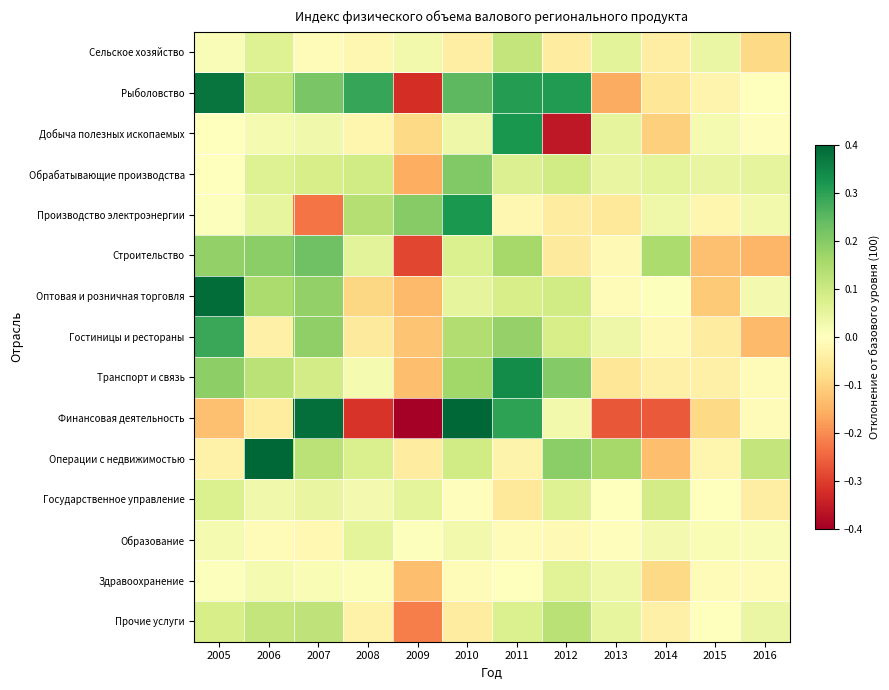

At how many categories does at least one series exceed 0?

12